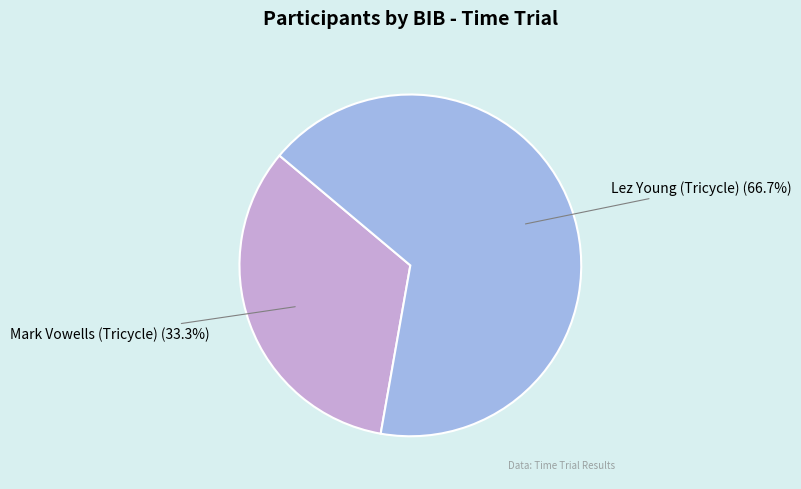

Is there any slice that represents more than half of the pie?

Yes